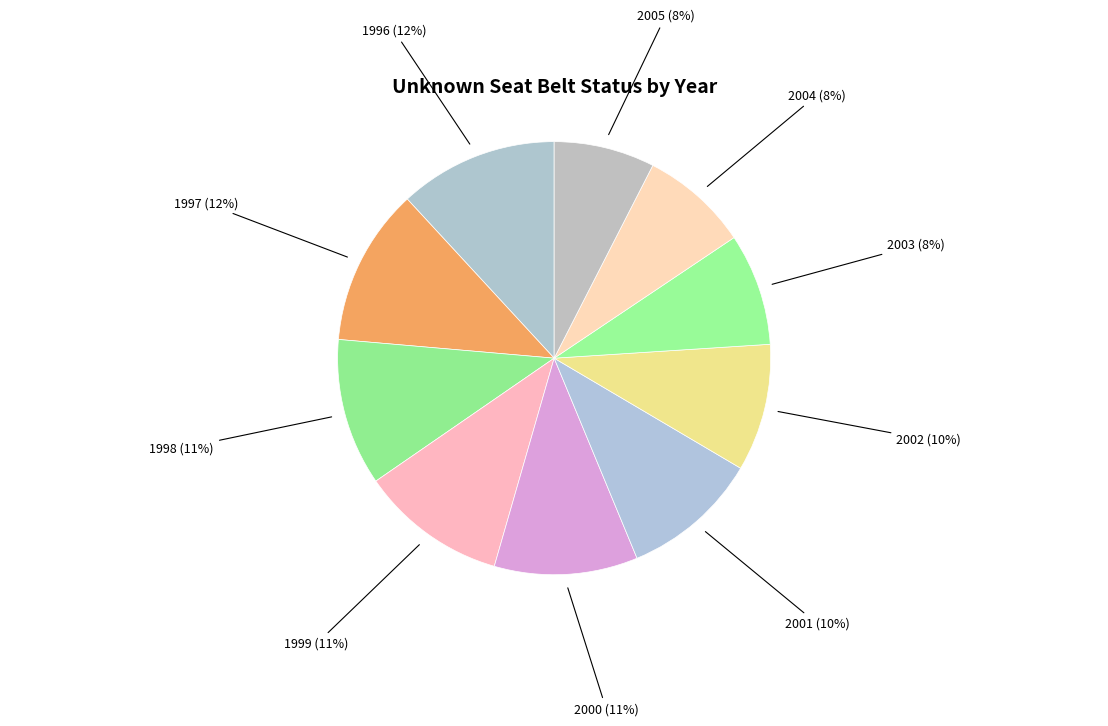

True or false: 1996 accounts for 22% of the total.

False